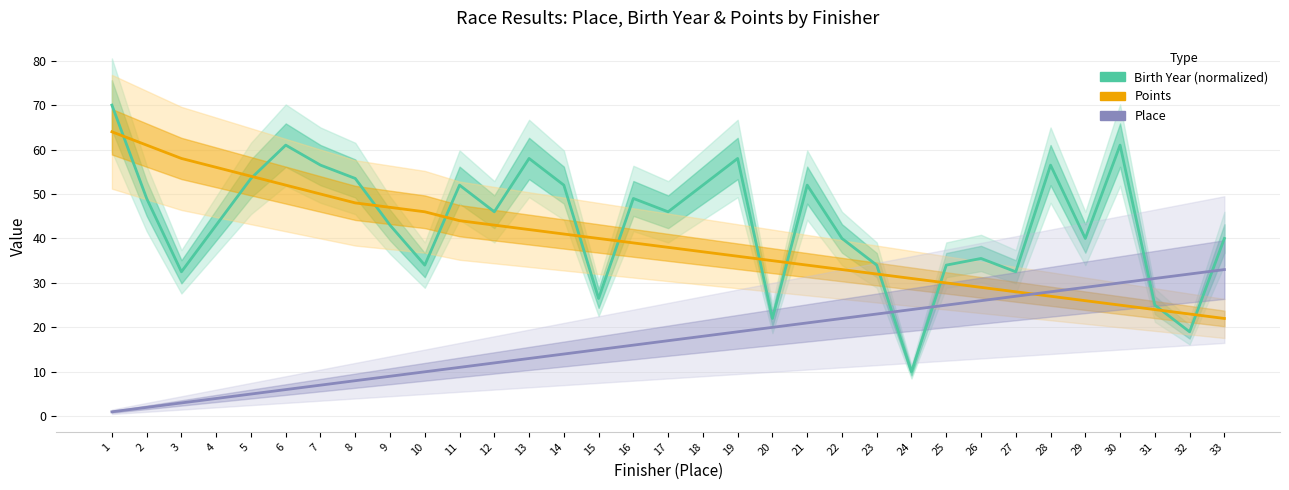

Which series has the widest spread of values?

Birth Year (normalized)